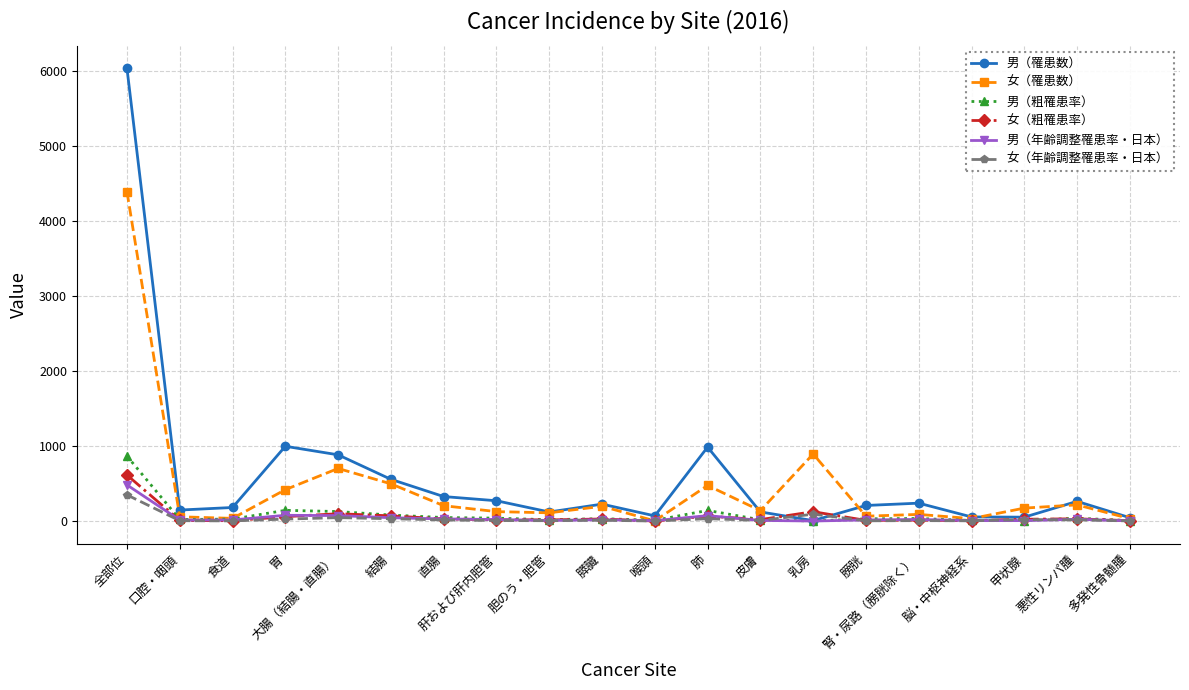

What are all the series names shown in the legend?

男（罹患数）, 女（罹患数）, 男（粗罹患率）, 女（粗罹患率）, 男（年齢調整罹患率・日本）, 女（年齢調整罹患率・日本）